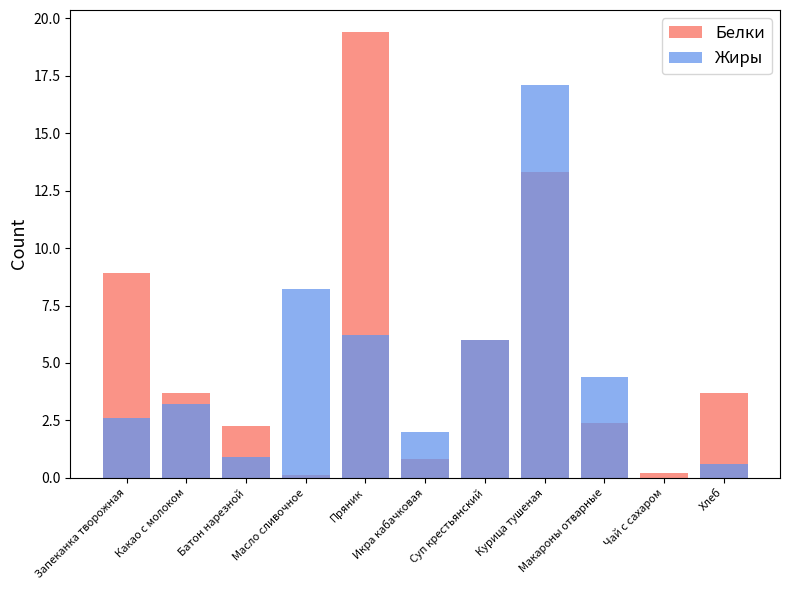

What is the spread (max minus min) of values at Какао с молоком?

0.5